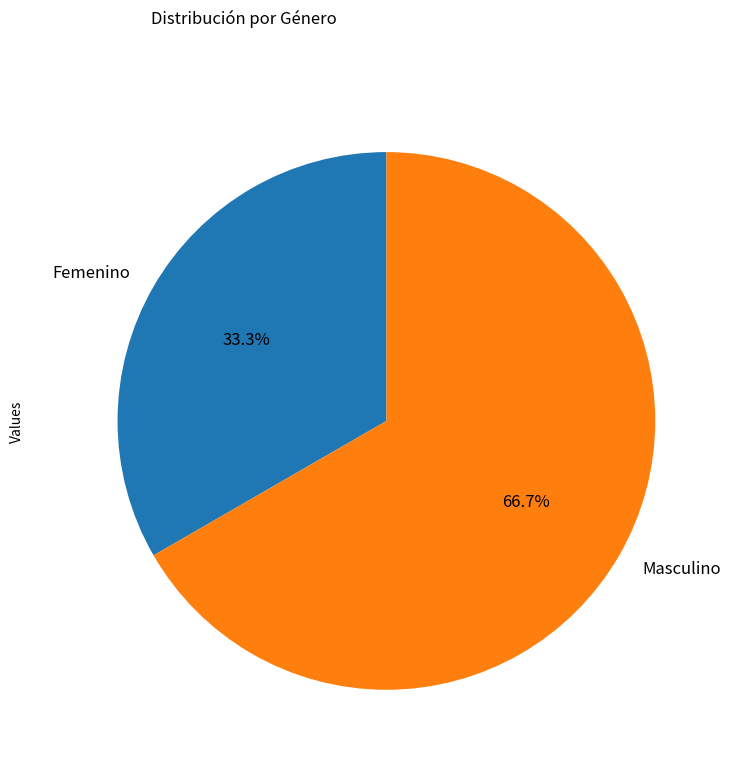

What is the ratio of the value at Masculino to the value at Femenino?

2.0